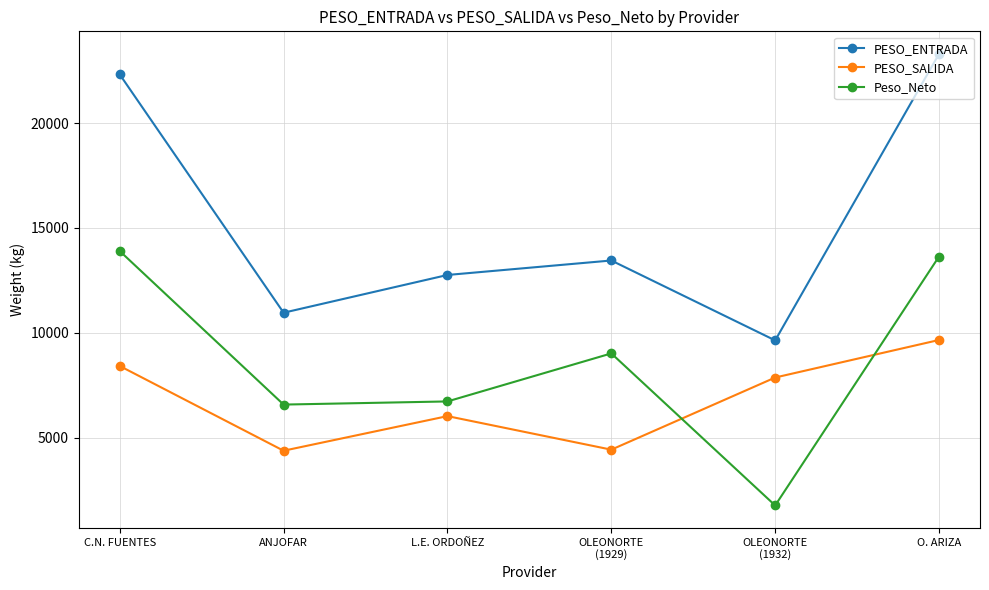

True or false: PESO_SALIDA has a value of 6039 at ANJOFAR.

False